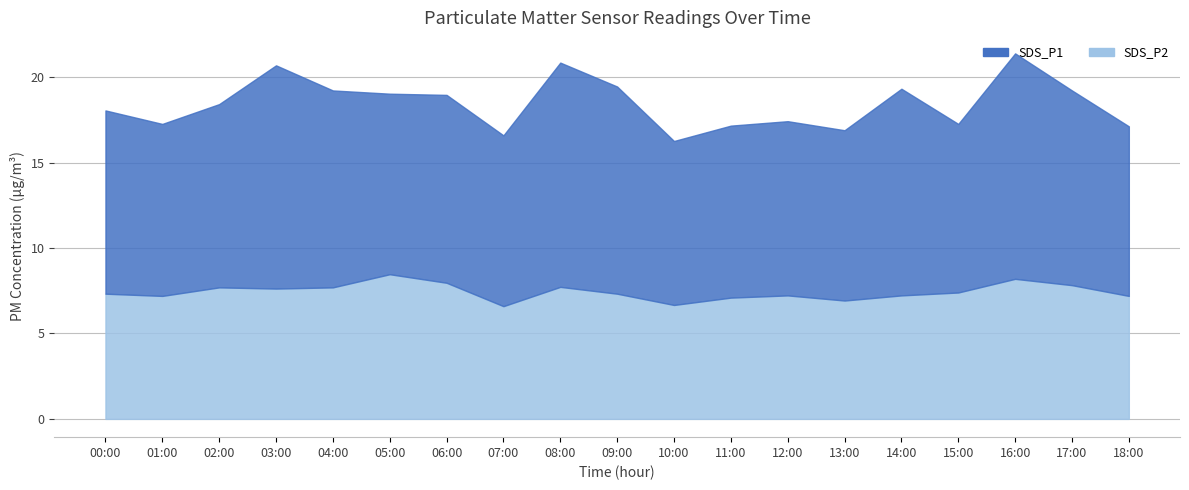

Which category has the lowest value in the SDS_P2 series?

07:00